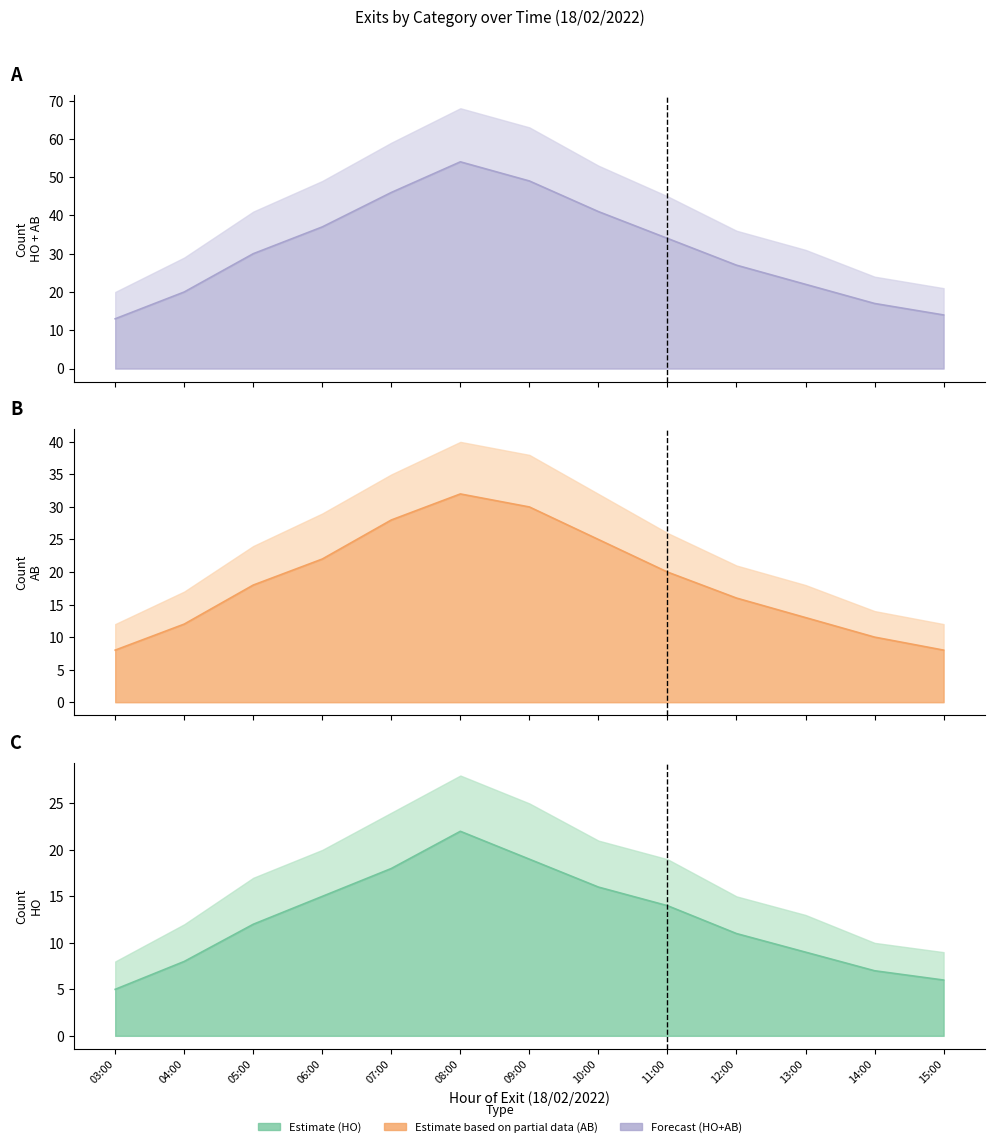

How many values in the HO series exceed 12?

6